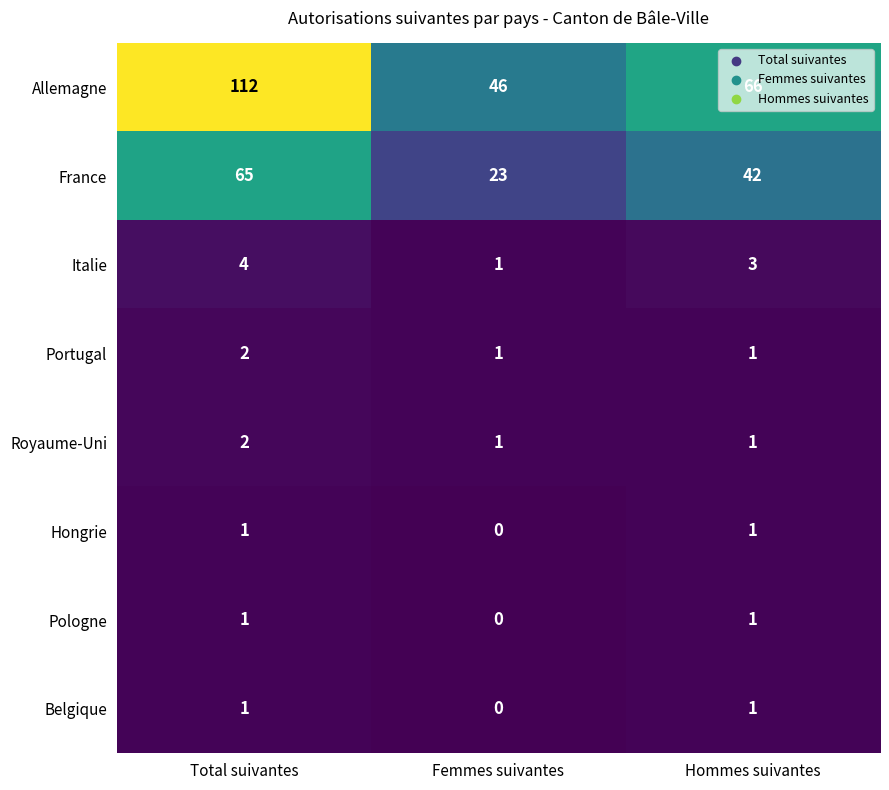

What is the difference between the highest and lowest values at Femmes suivantes?

46